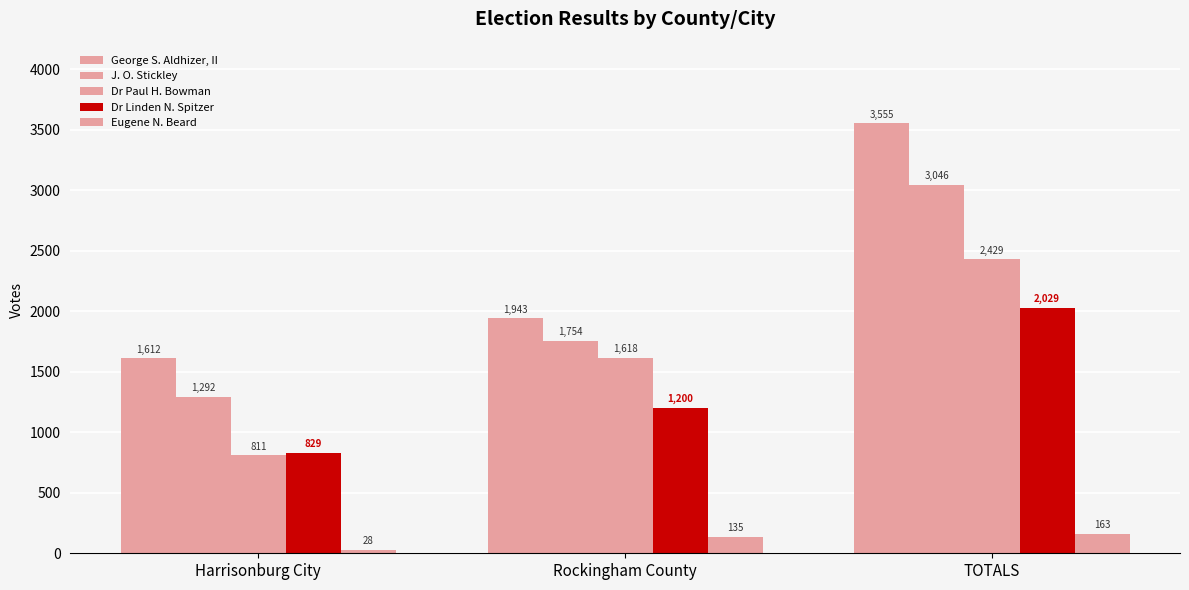

True or false: Dr Paul H. Bowman has a value of 2429 at TOTALS.

True